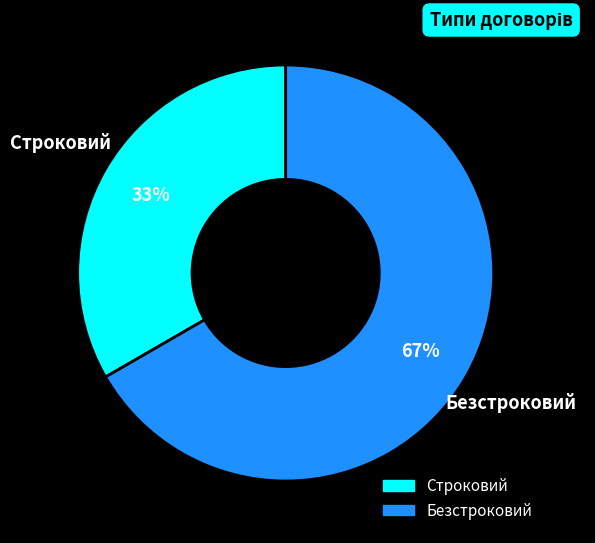

The Безстроковий slice represents 67% of the pie. True or false?

True